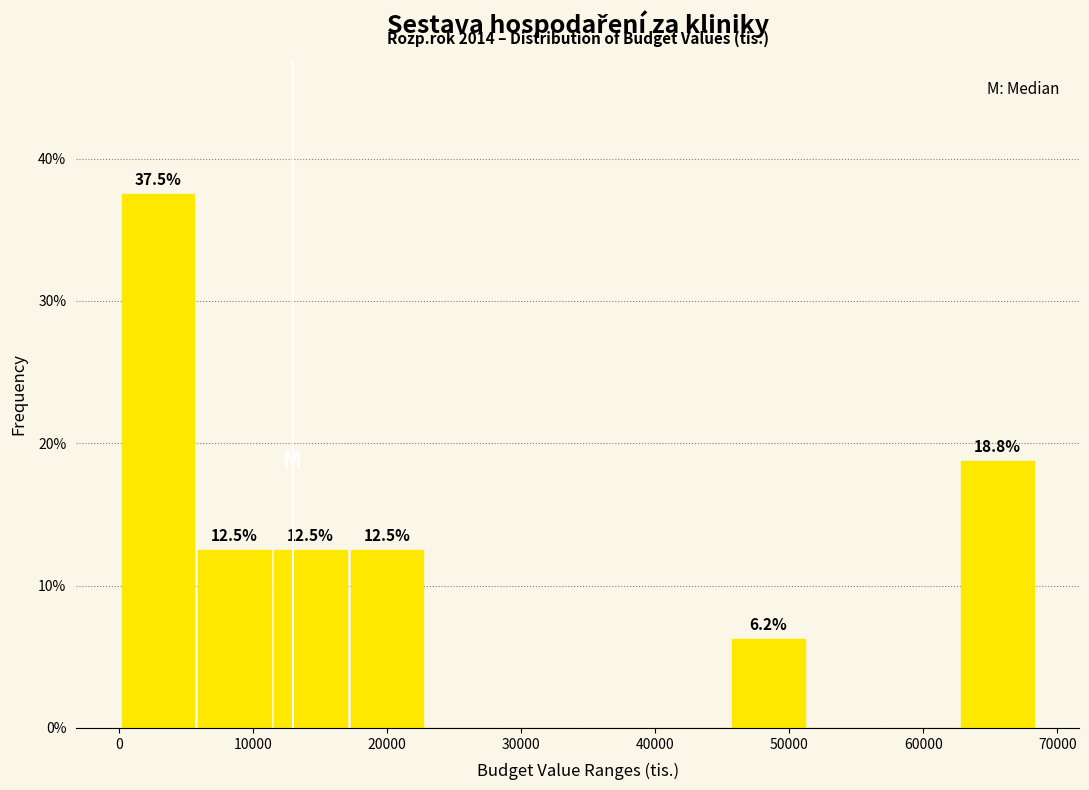

Which range on the x-axis has the tallest bar?

0 to 6000